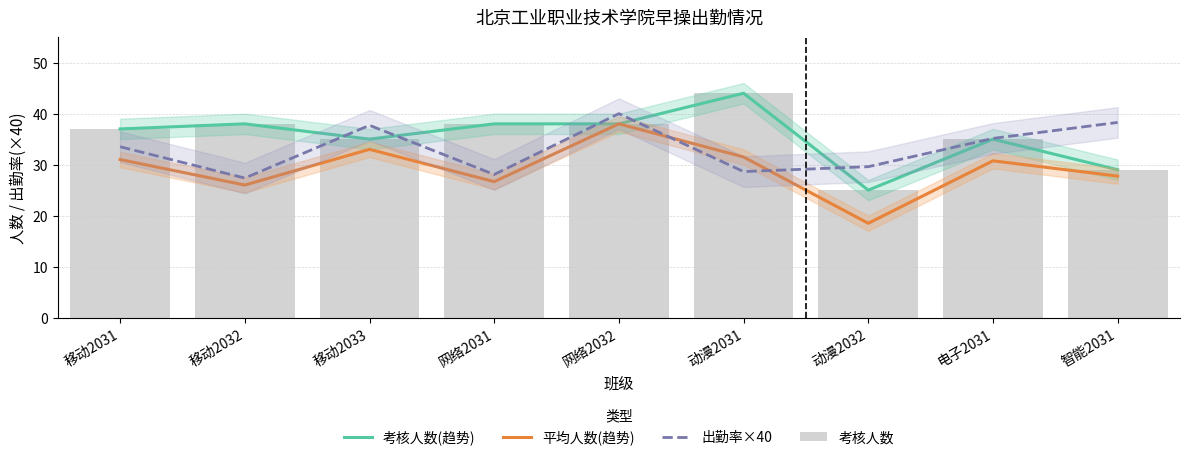

Is the value of 考核人数(趋势) at 网络2031 greater than the value of 考核人数 at 动漫2031?

No